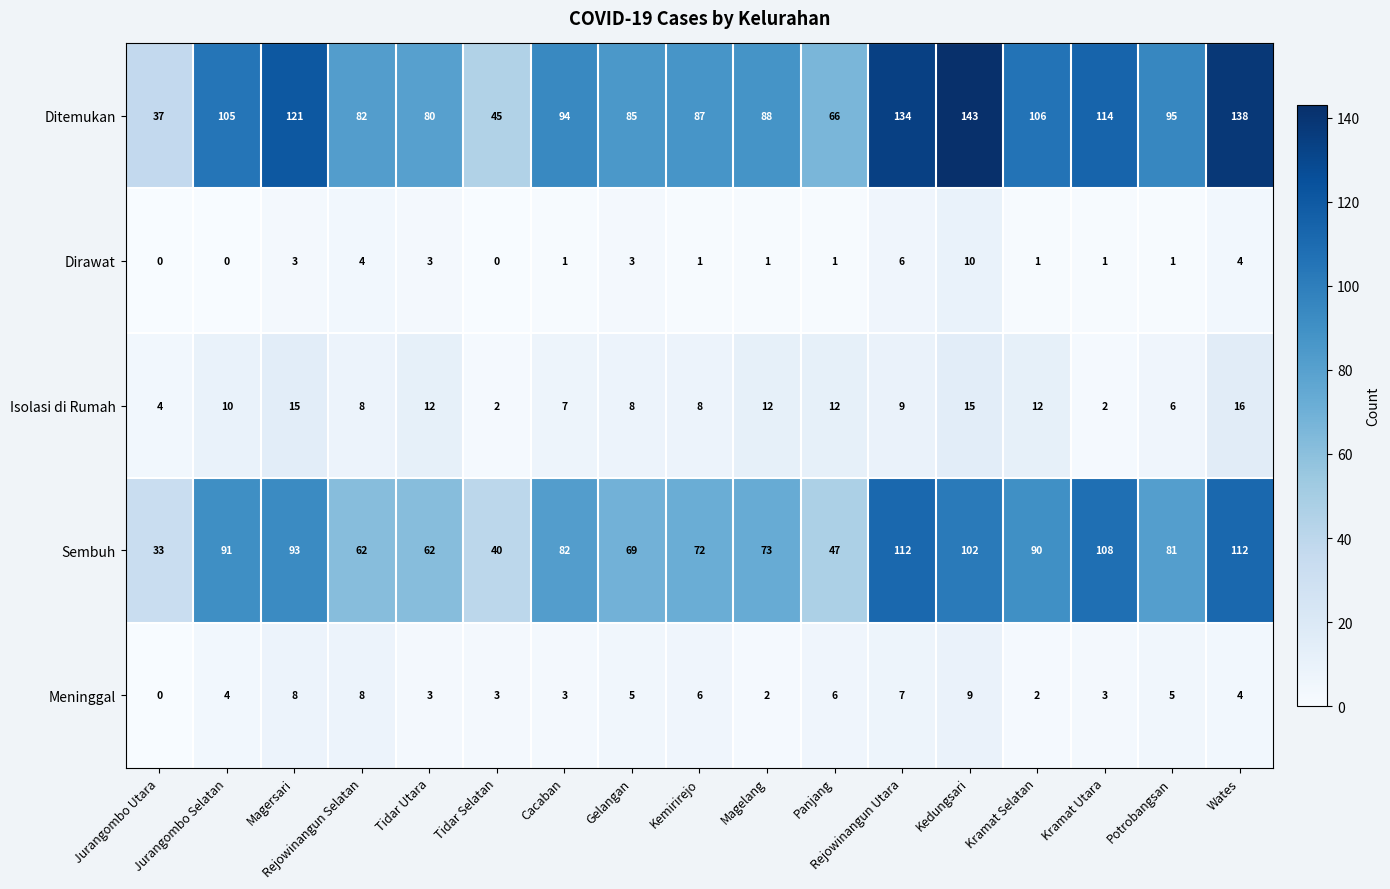

How many positive values does the Meninggal series have?

16